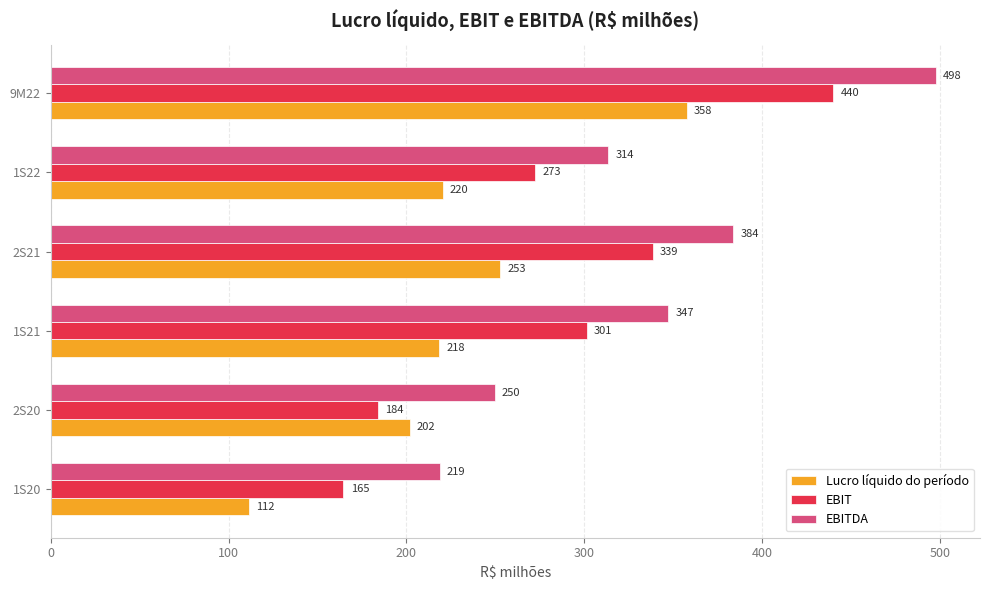

Which series has the largest range (max minus min)?

EBITDA